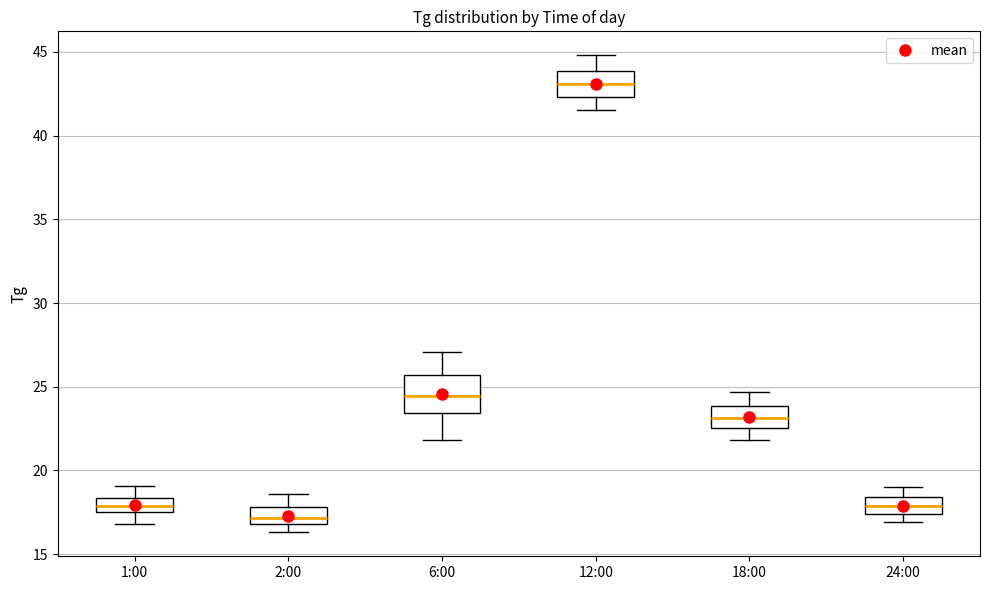

Which box has the lowest median line?

2:00